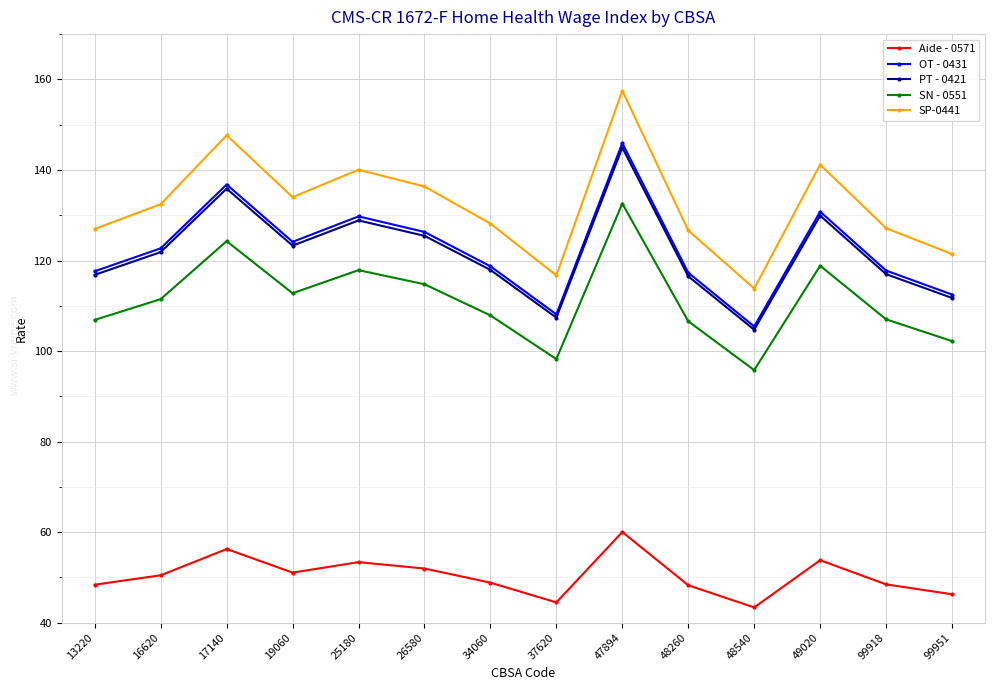

Where is the first local maximum for SP-0441?

17140